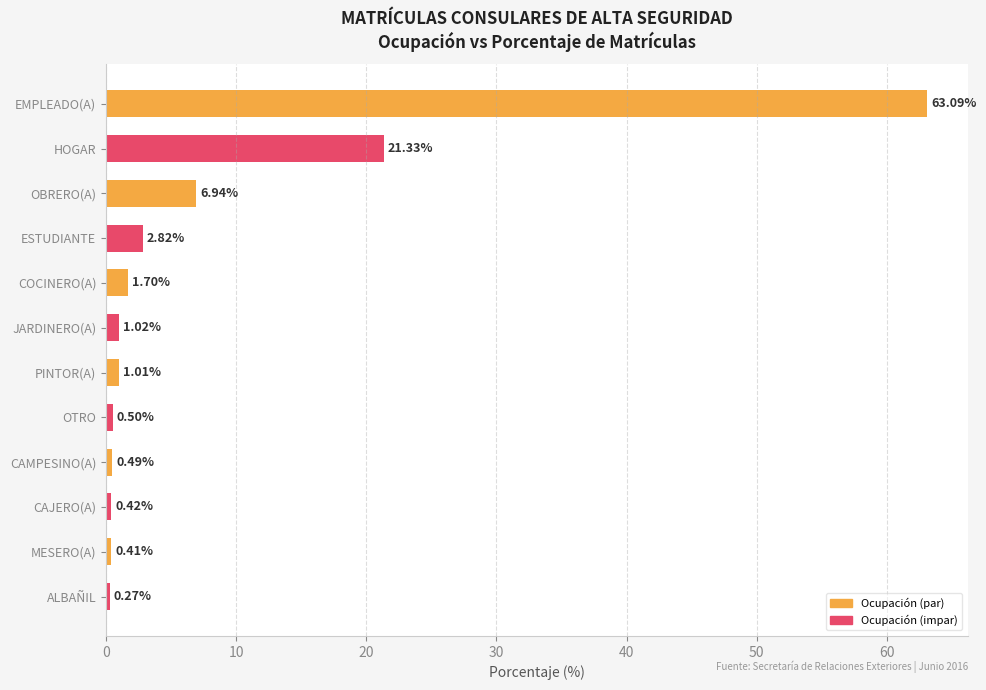

Does the chart contain stacked bars?

No